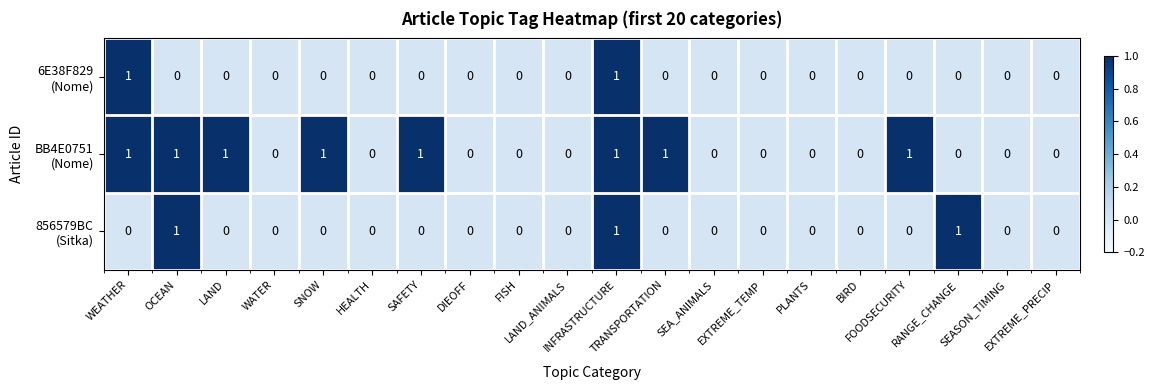

Count the number of categories in the chart.

20